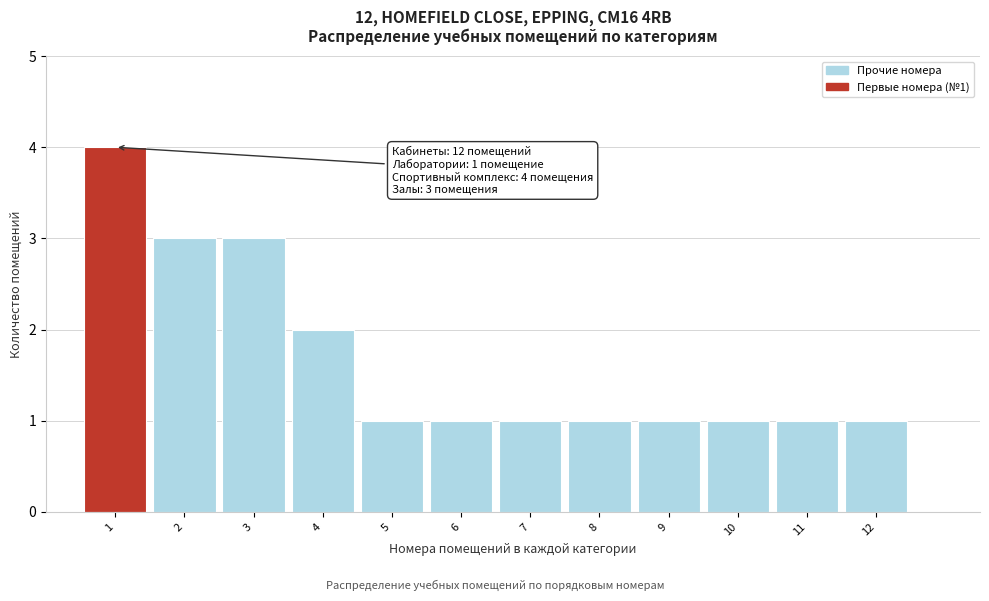

Which range on the x-axis has the tallest bar?

0.5 to 1.5